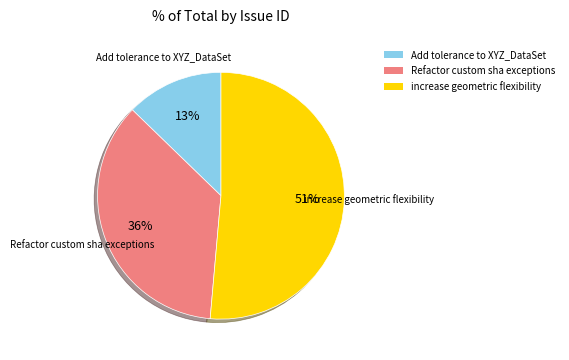

To the nearest percent, what is the average slice percentage?

33%